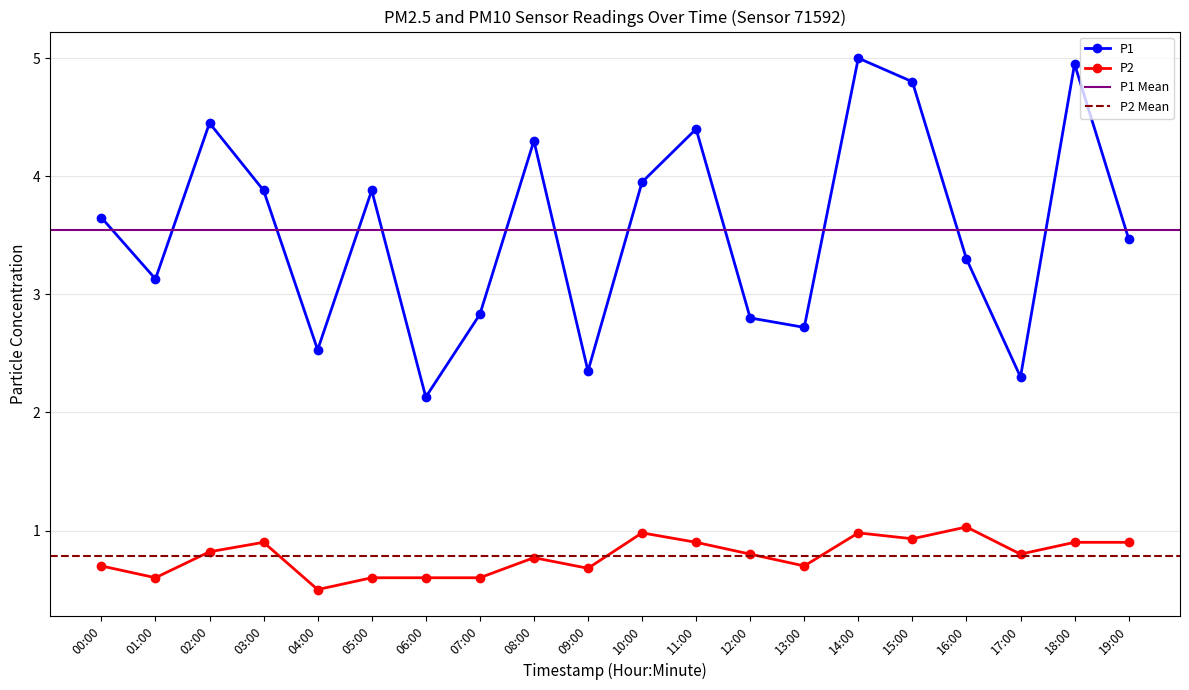

Is the value of P1 at 01:00 greater than the value of P2 at 18:00?

Yes